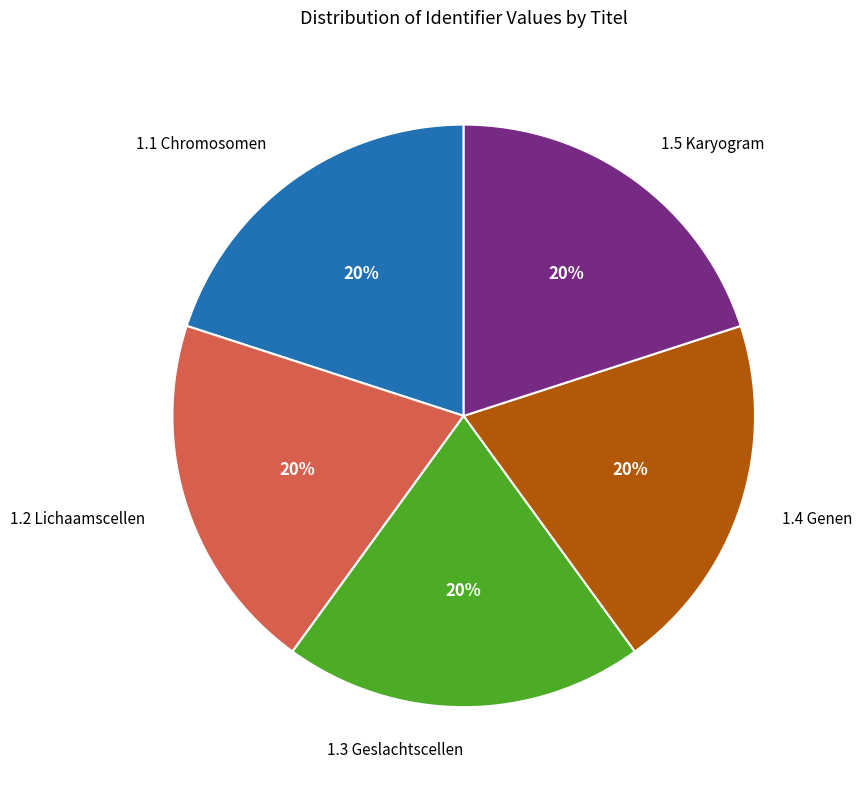

Does any single category account for the majority?

No